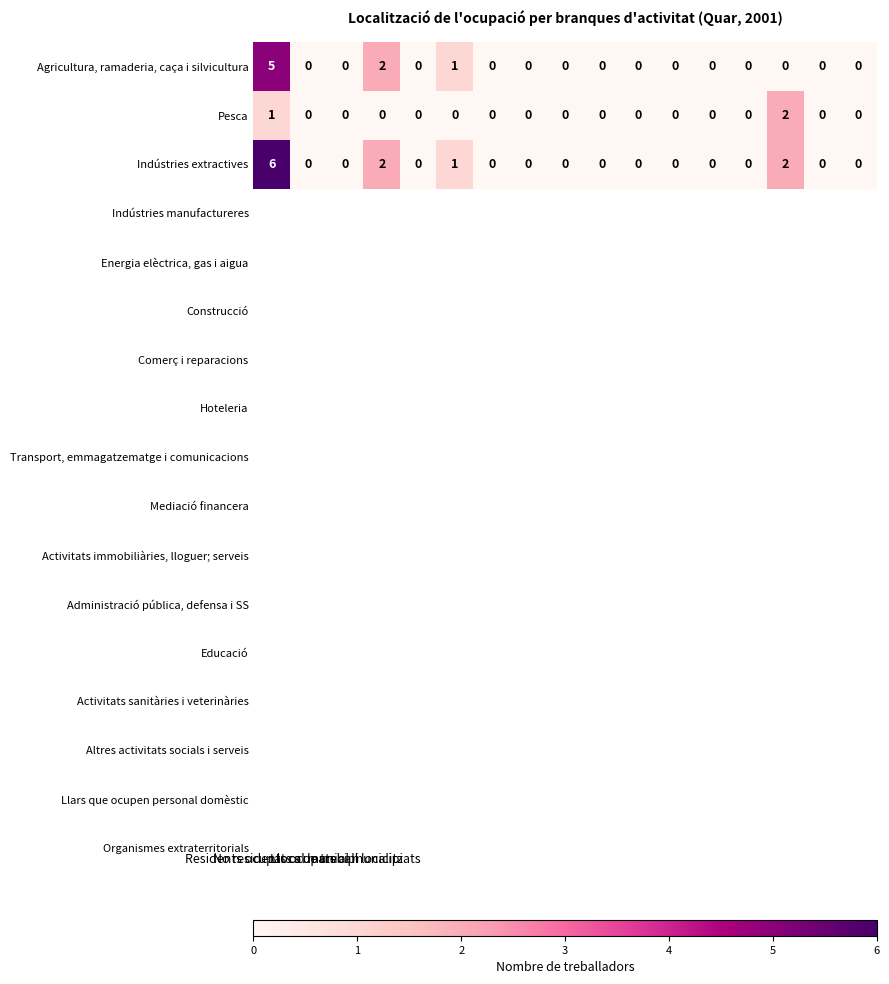

List the series in order of their overall mean, lowest first.

Pesca, Agricultura, ramaderia, caça i silvicultura, Indústries extractives